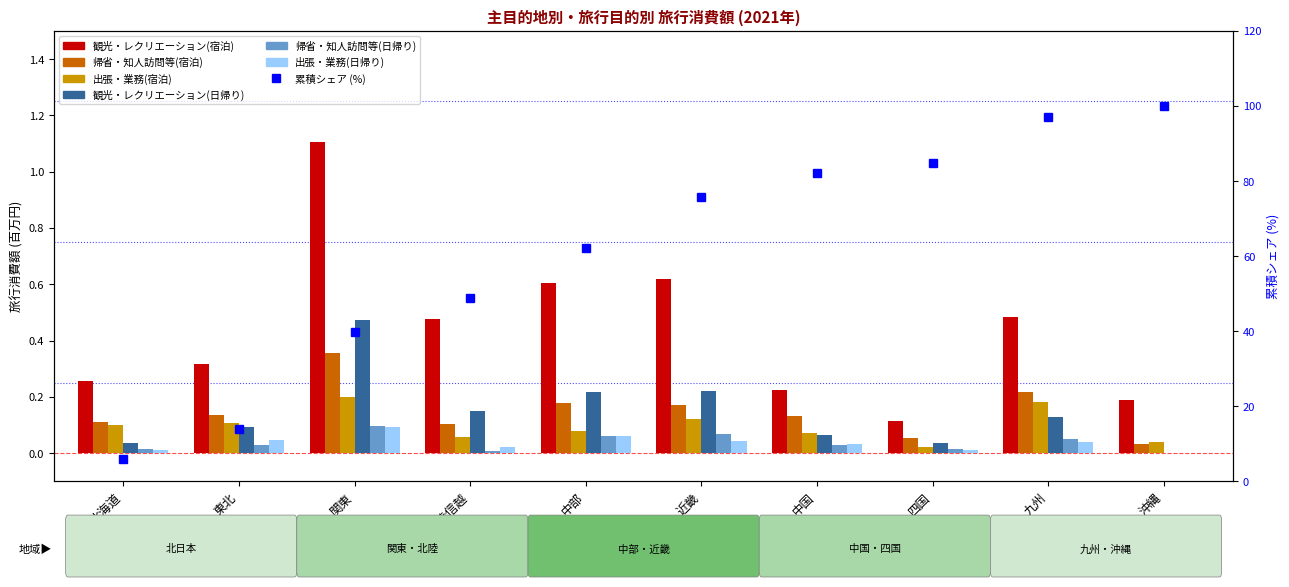

Reading left to right, what are all the values shown in this chart?

観光・レクリエーション(宿泊): 0.3	0.3	1.1	0.5	0.6	0.6	0.2	0.1	0.5	0.2
帰省・知人訪問等(宿泊): 0.1	0.1	0.4	0.1	0.2	0.2	0.1	0.1	0.2	0.0
出張・業務(宿泊): 0.1	0.1	0.2	0.1	0.1	0.1	0.1	0.0	0.2	0.0
観光・レクリエーション(日帰り): 0.0	0.1	0.5	0.1	0.2	0.2	0.1	0.0	0.1	0.0
帰省・知人訪問等(日帰り): 0.0	0.0	0.1	0.0	0.1	0.1	0.0	0.0	0.1	0.0
出張・業務(日帰り): 0.0	0.0	0.1	0.0	0.1	0.0	0.0	0.0	0.0	0.0